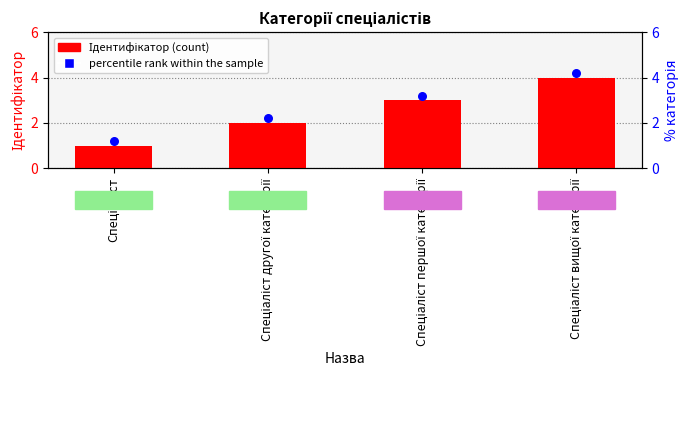

At which category is the sum across all series the highest?

Спеціаліст вищої категорії